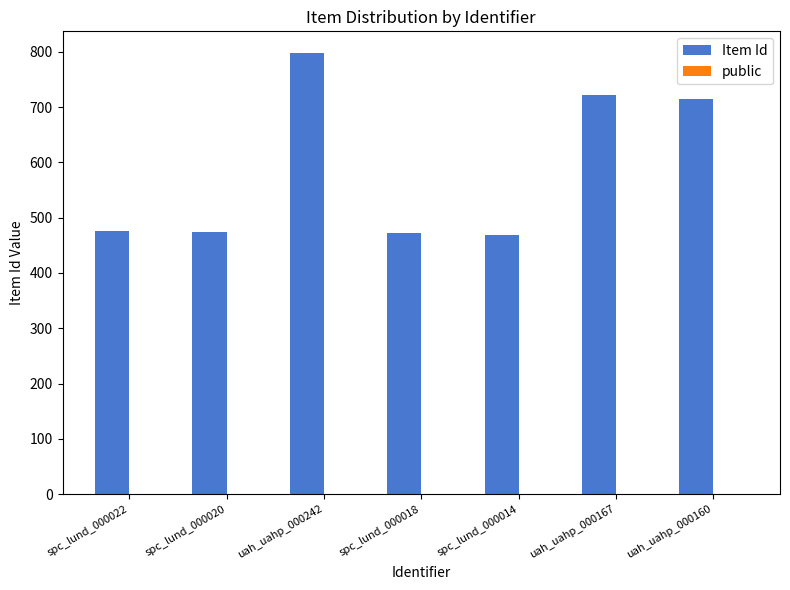

At which category is the sum across all series the highest?

uah_uahp_000242